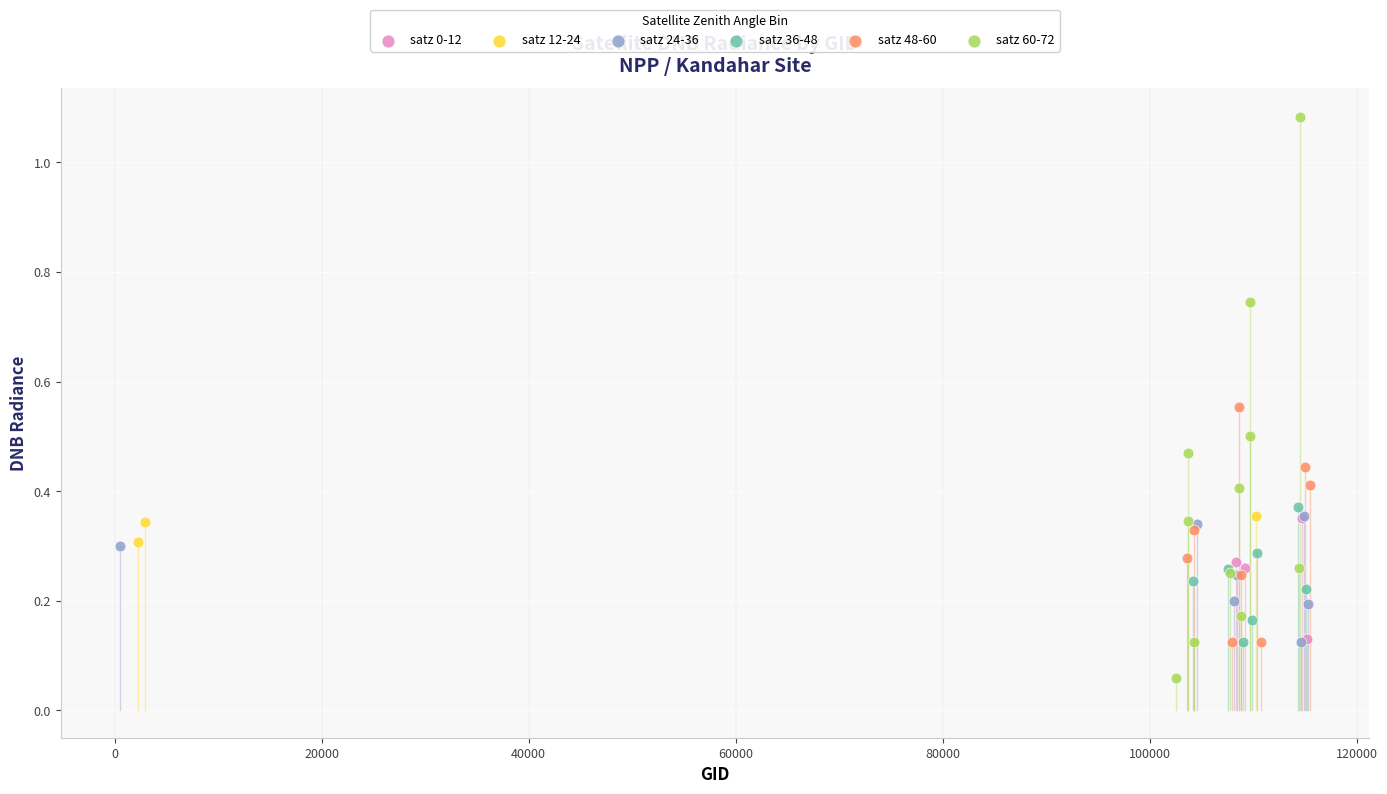

Which series reaches the maximum Y coordinate?

satz 60-72